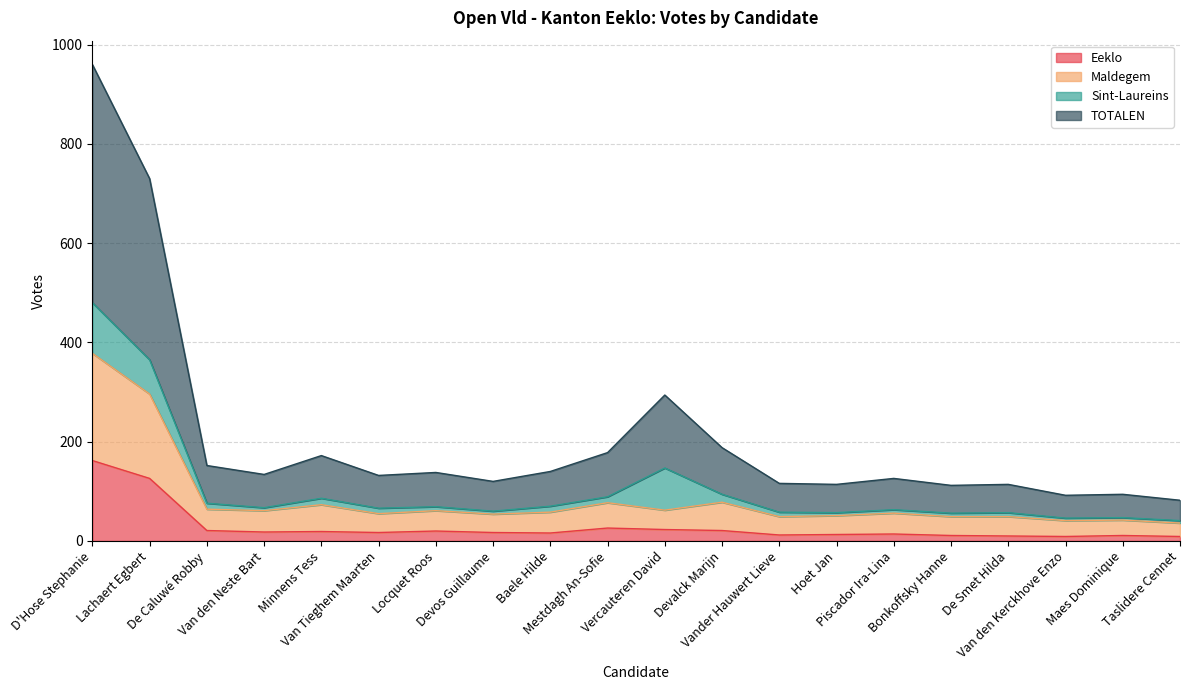

What is the difference between the second highest and minimum values in the TOTALEN series?

324